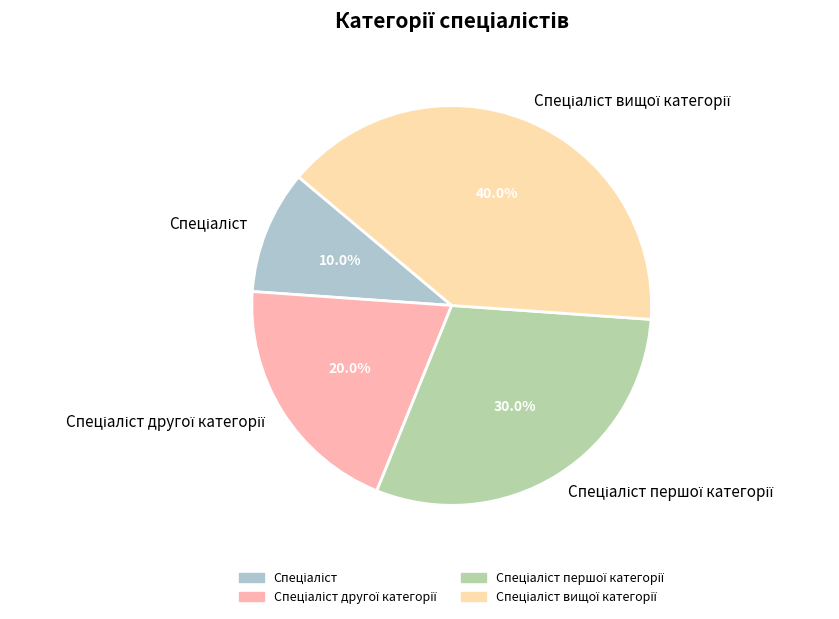

Is there a majority slice in this chart?

No